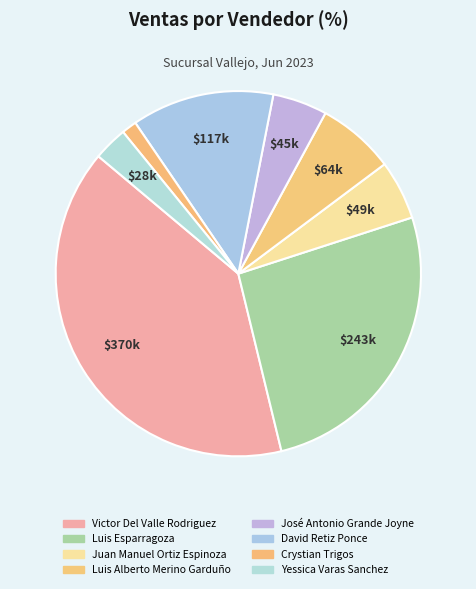

Which slice is the largest?

Victor Del Valle Rodriguez